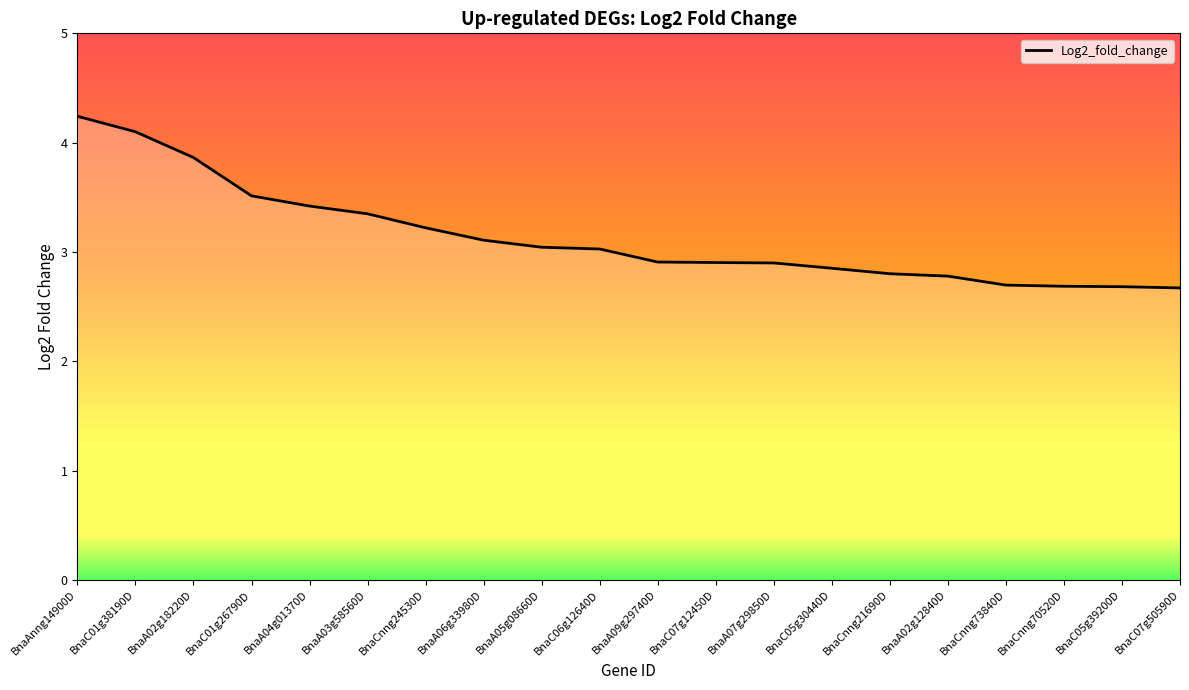

The value at BnaC06g12640D is 0.7. True or false?

False